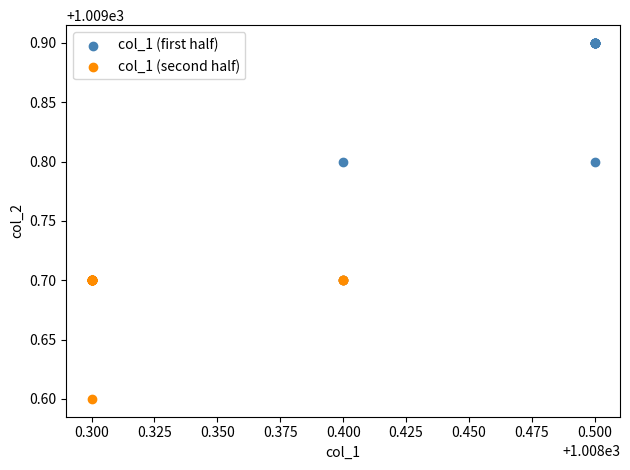

Which series contains the lowest Y value?

col_1 (second half)